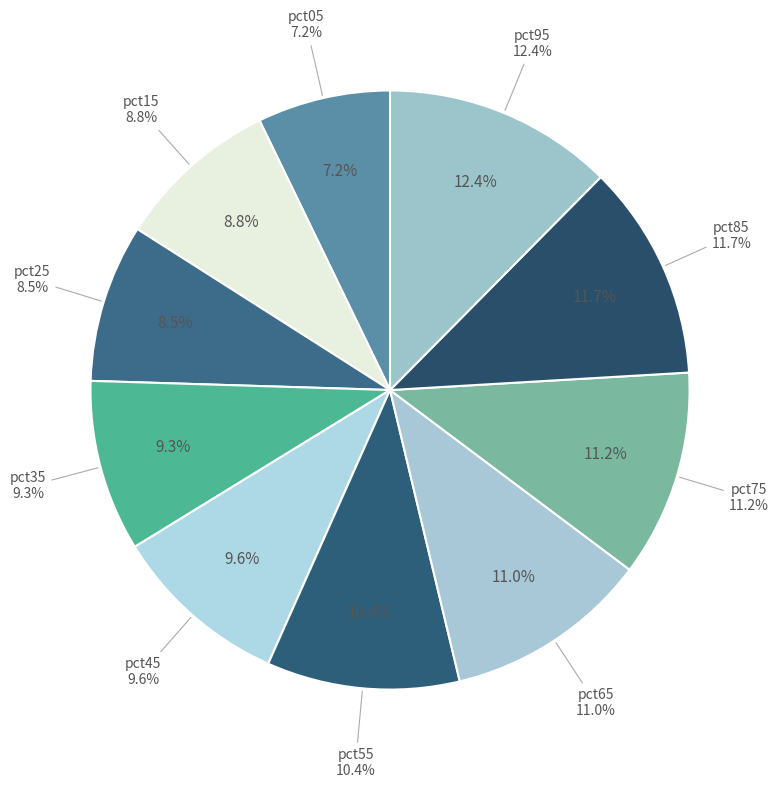

Count the number of slices in the pie.

10